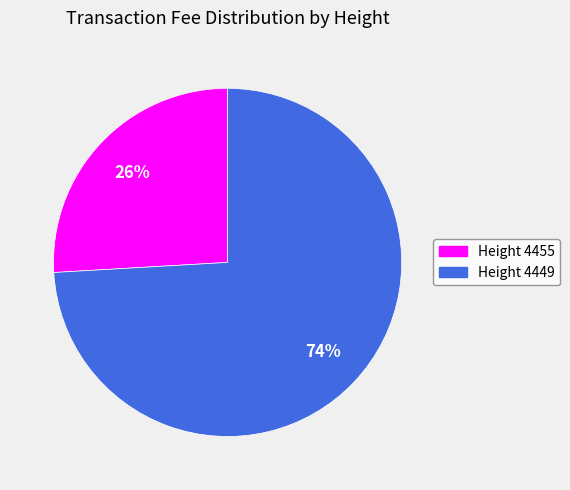

To the nearest percent, what is the difference between the largest and smallest slice percentages?

48%